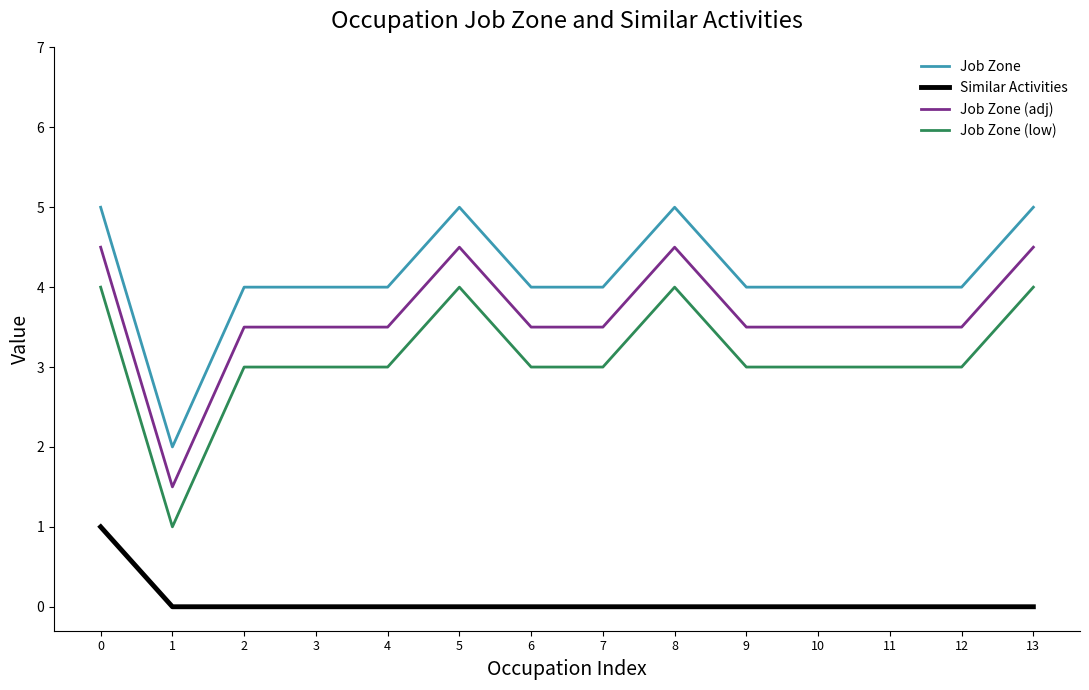

List the series in order of their peak value, highest first.

Job Zone, Job Zone (adj), Job Zone (low), Similar Activities